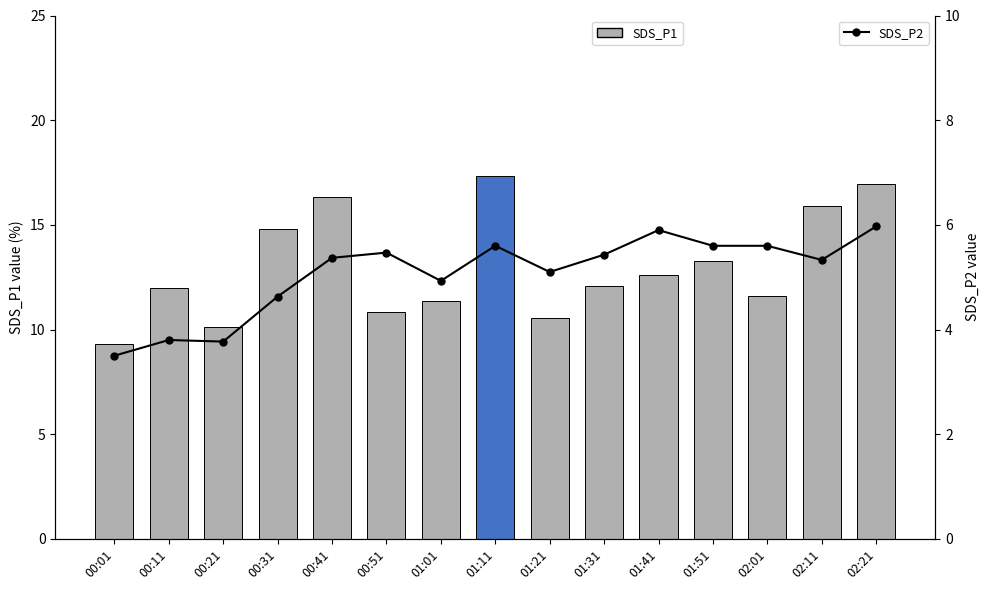

At how many categories does at least one series exceed 16?

3